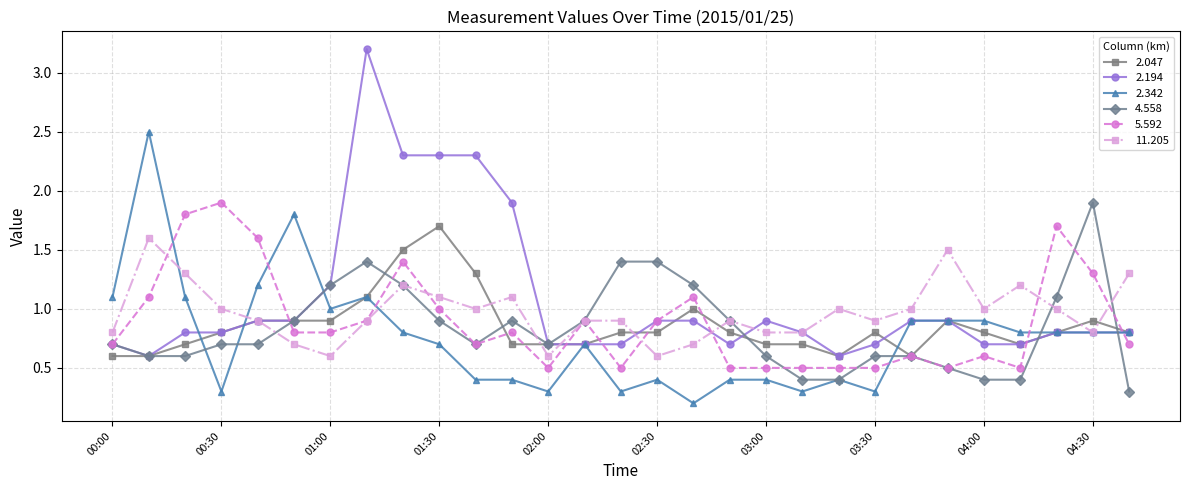

What is the value of the 4.558 point at the 2nd from the left?

0.6